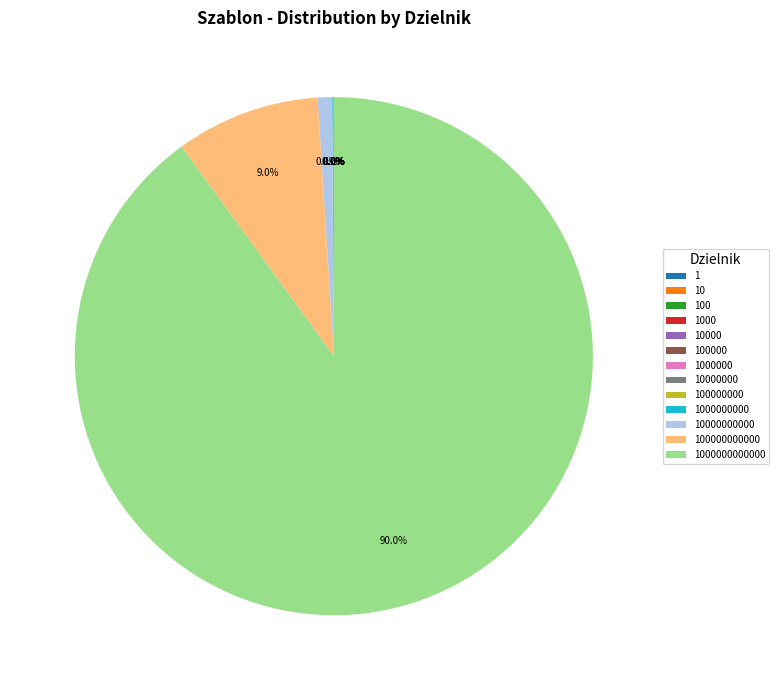

Is there any slice that represents more than half of the pie?

Yes